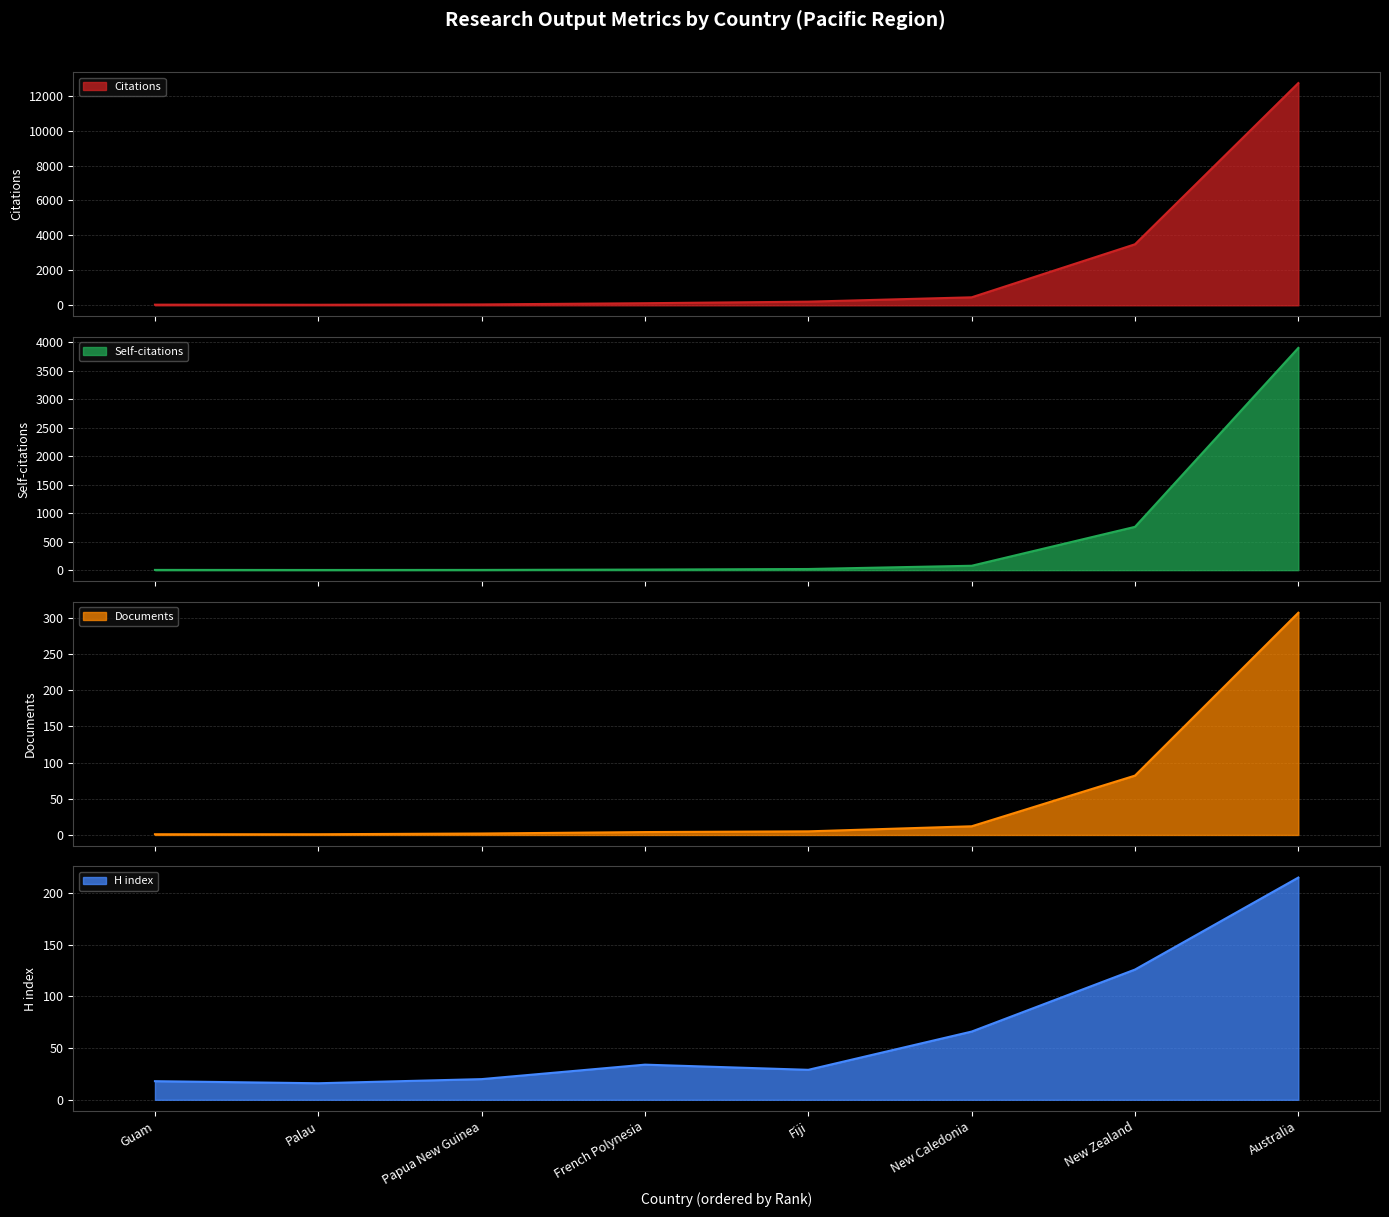

Between which two adjacent categories do Documents and H index first intersect?

New Zealand and Australia